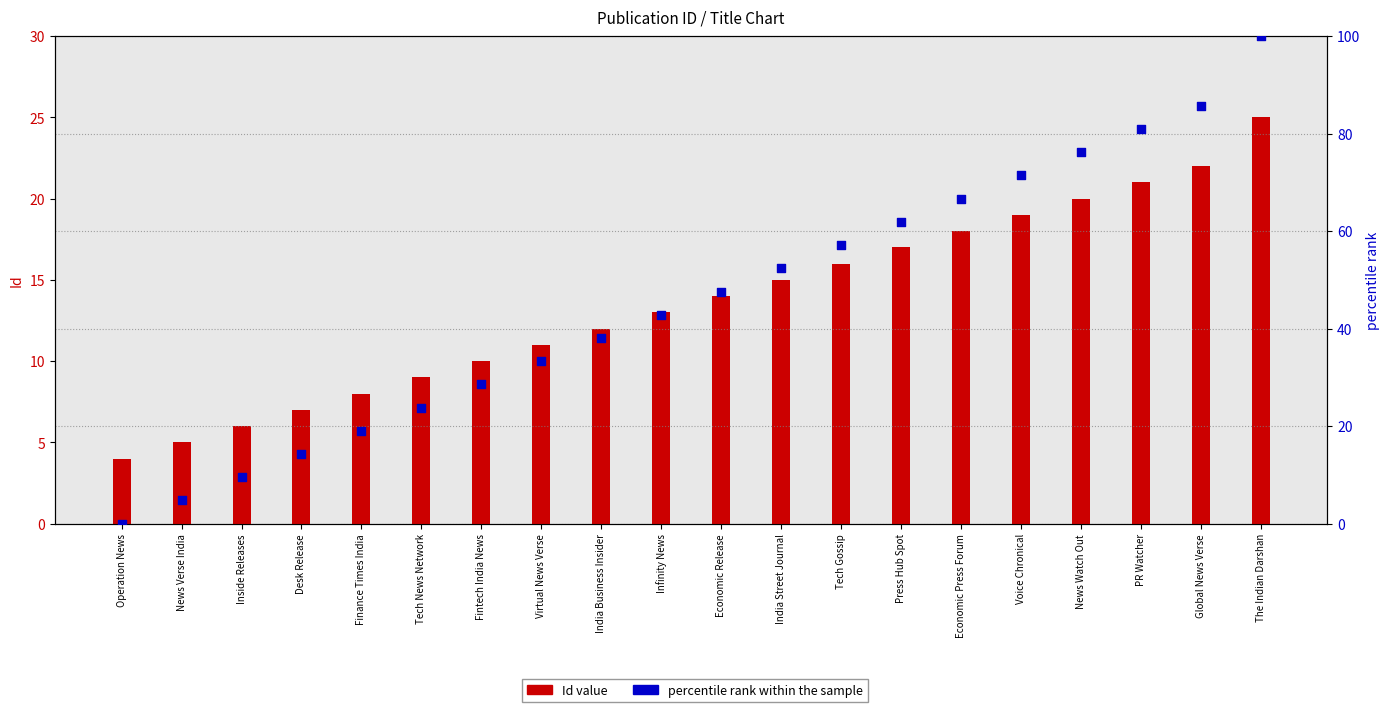

Which series has the largest total across all categories?

percentile rank within the sample